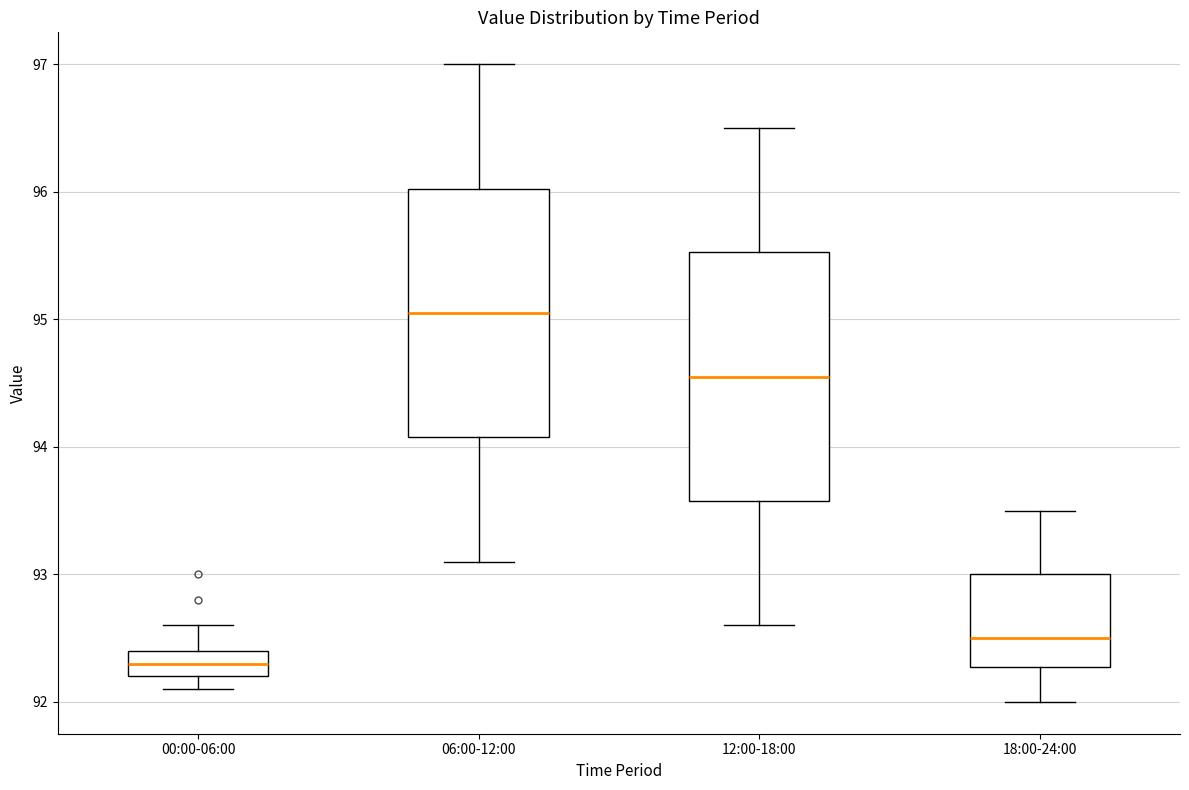

Where does the median line of the box for 18:00-24:00 sit on the y-axis? The values are not printed on the chart, so give them approximately, as read against the axis.

92.5